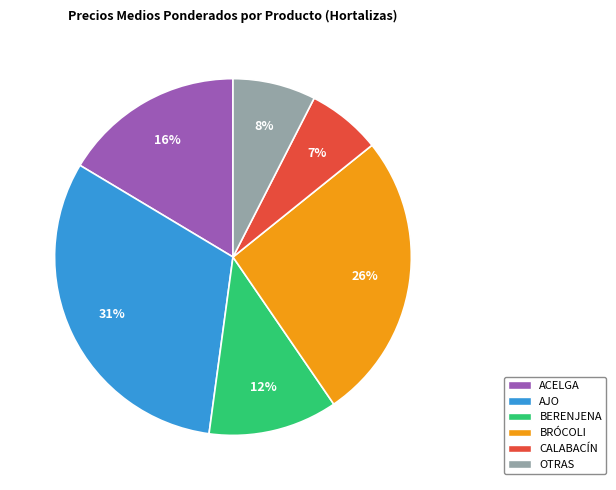

To the nearest percent, what is the average slice percentage?

17%